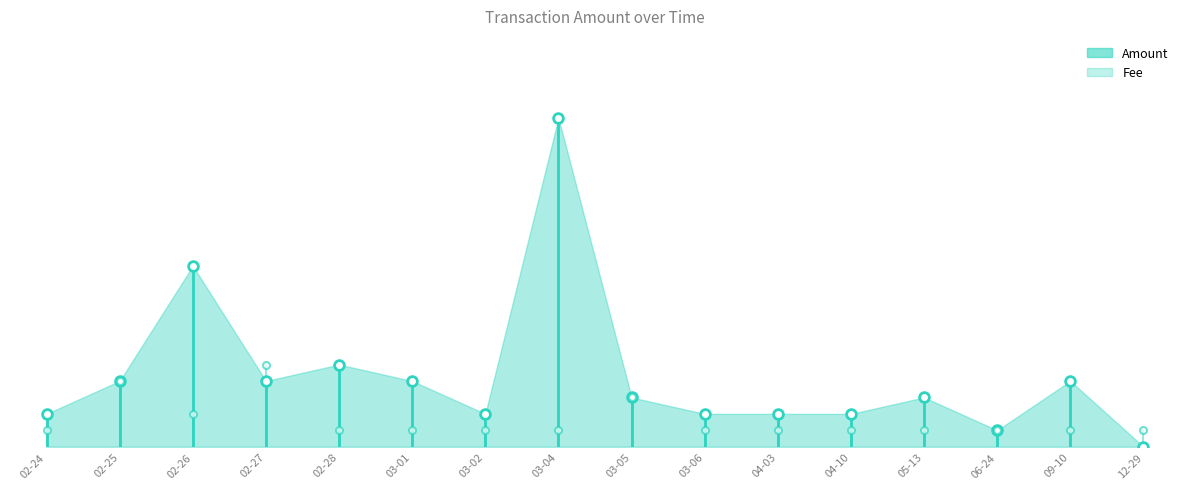

At which category is the sum across all series the highest?

2017-03-04